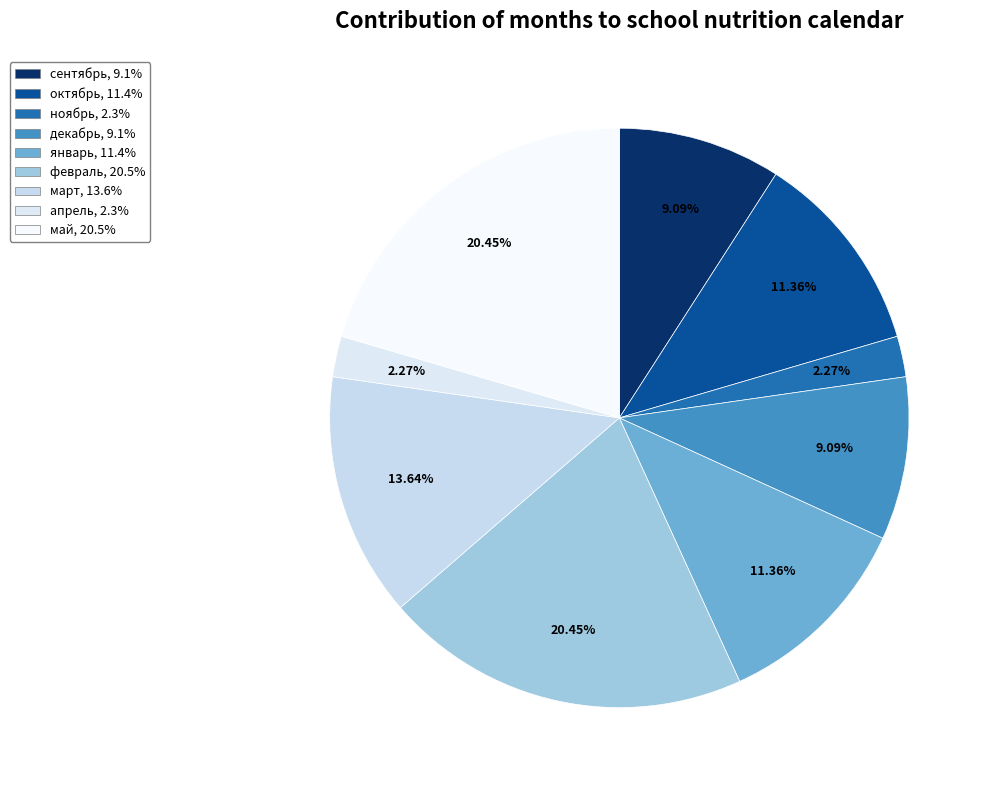

To the nearest percent, what portion does март represent?

14%